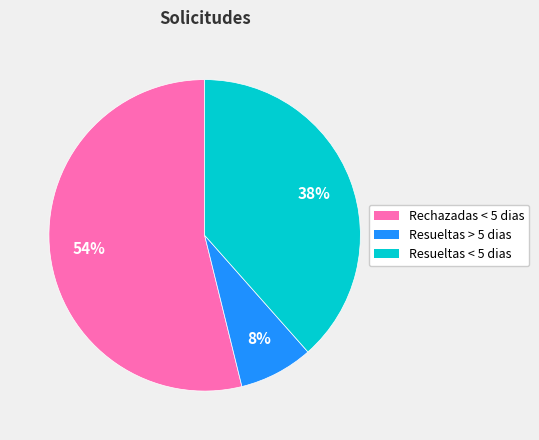

Which slice represents more than half of the pie?

Rechazadas < 5 dias